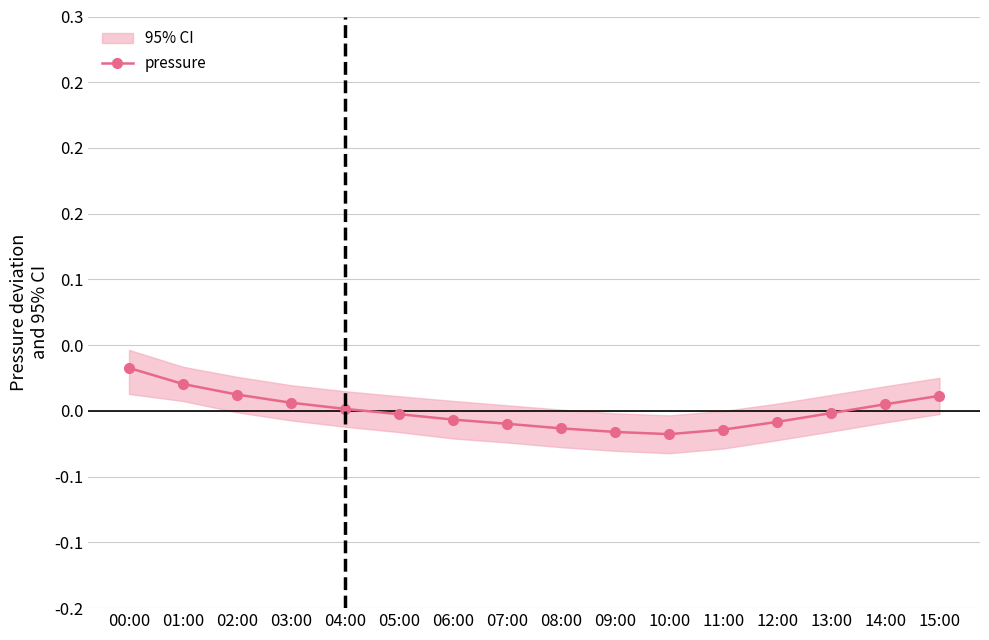

Count the number of categories in the chart.

16